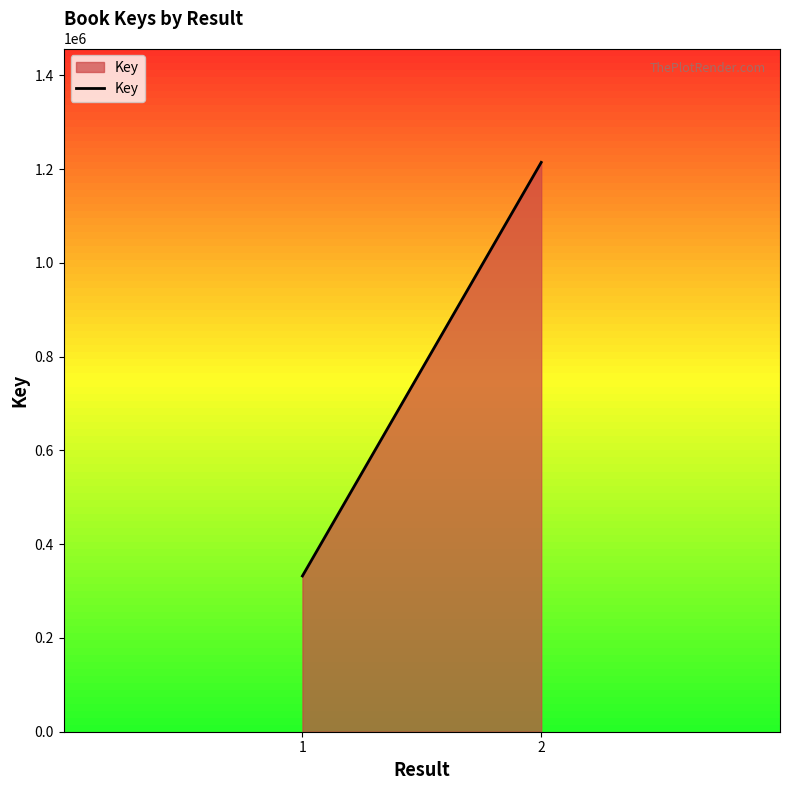

Read the value at 2, to the nearest 10.

1214460